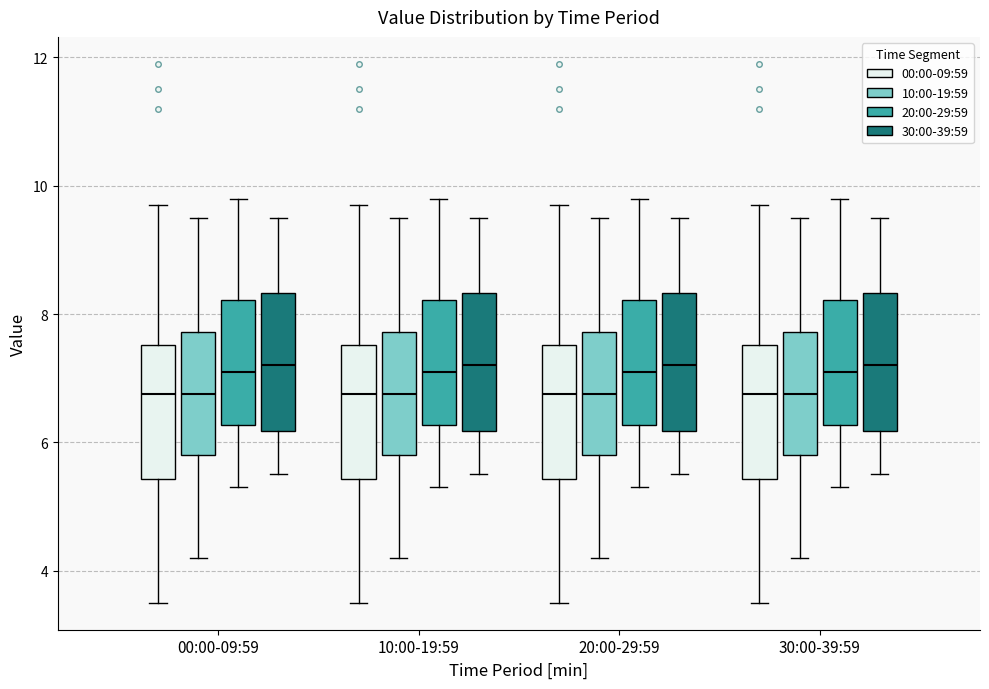

Reading left to right, transcribe this box plot: for each box, give where its median line is, the range the box spans, and where its two whiskers end, as read against the y-axis. The values are not printed on the chart, so give them approximately, as read against the axis.

00:00-09:59 (00:00-09:59): median 6.8, box 5.4 to 7.6, whiskers 3.6 to 9.8
00:00-09:59 (10:00-19:59): median 6.8, box 5.8 to 7.8, whiskers 4.2 to 9.6
00:00-09:59 (20:00-29:59): median 7.2, box 6.2 to 8.2, whiskers 5.4 to 9.8
00:00-09:59 (30:00-39:59): median 7.2, box 6.2 to 8.4, whiskers 5.6 to 9.6
10:00-19:59 (00:00-09:59): median 6.8, box 5.4 to 7.6, whiskers 3.6 to 9.8
10:00-19:59 (10:00-19:59): median 6.8, box 5.8 to 7.8, whiskers 4.2 to 9.6
10:00-19:59 (20:00-29:59): median 7.2, box 6.2 to 8.2, whiskers 5.4 to 9.8
10:00-19:59 (30:00-39:59): median 7.2, box 6.2 to 8.4, whiskers 5.6 to 9.6
20:00-29:59 (00:00-09:59): median 6.8, box 5.4 to 7.6, whiskers 3.6 to 9.8
20:00-29:59 (10:00-19:59): median 6.8, box 5.8 to 7.8, whiskers 4.2 to 9.6
20:00-29:59 (20:00-29:59): median 7.2, box 6.2 to 8.2, whiskers 5.4 to 9.8
20:00-29:59 (30:00-39:59): median 7.2, box 6.2 to 8.4, whiskers 5.6 to 9.6
30:00-39:59 (00:00-09:59): median 6.8, box 5.4 to 7.6, whiskers 3.6 to 9.8
30:00-39:59 (10:00-19:59): median 6.8, box 5.8 to 7.8, whiskers 4.2 to 9.6
30:00-39:59 (20:00-29:59): median 7.2, box 6.2 to 8.2, whiskers 5.4 to 9.8
30:00-39:59 (30:00-39:59): median 7.2, box 6.2 to 8.4, whiskers 5.6 to 9.6